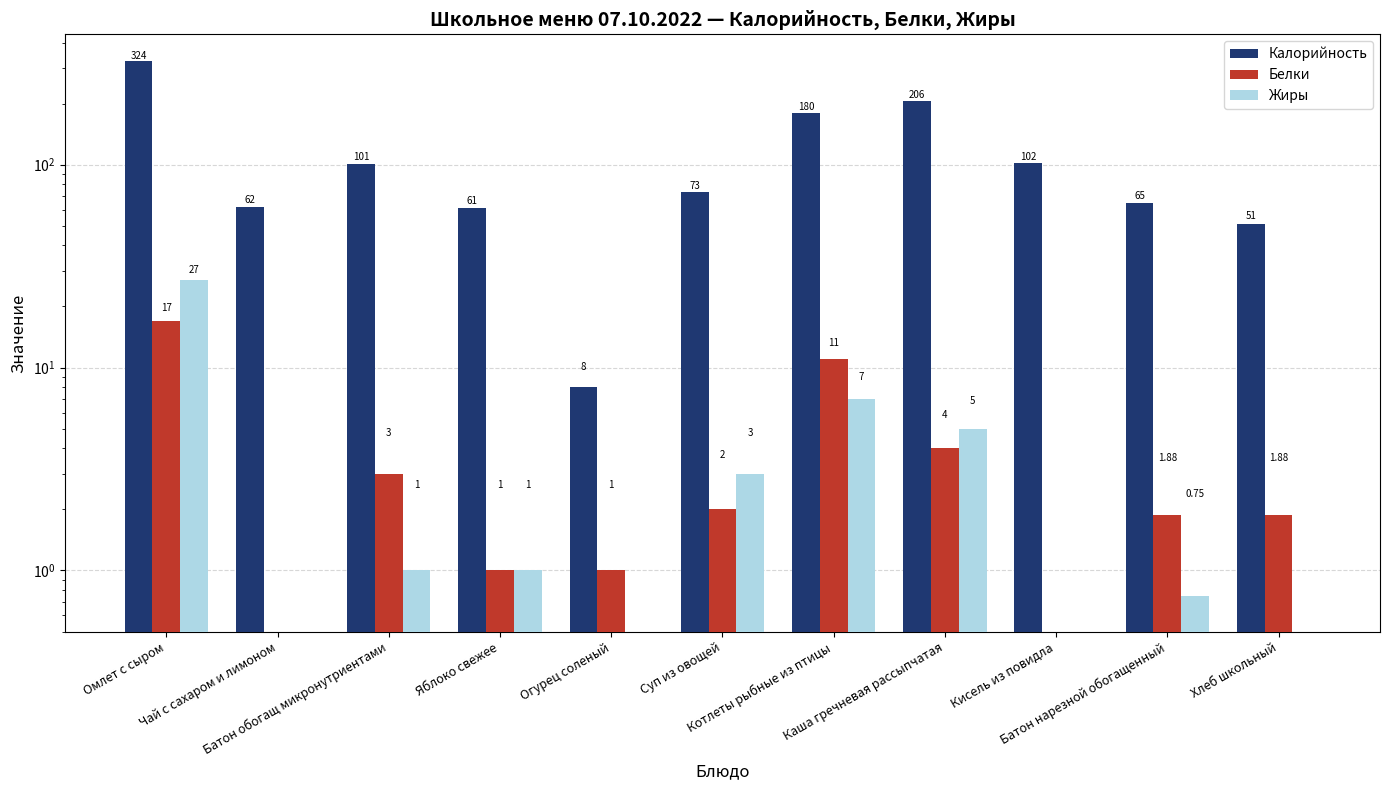

What is the highest value of the Калорийность series?

324.0